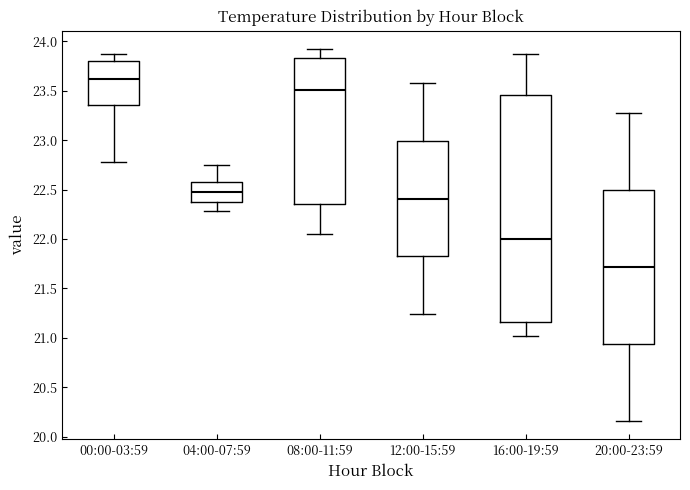

Reading left to right, read every box against the y-axis: the position of its median line, the range the box covers, and the ends of its whiskers. The values are not printed on the chart, so give them approximately, as read against the axis.

00:00-03:59: median 23.60, box 23.35 to 23.80, whiskers 22.80 to 23.85
04:00-07:59: median 22.50, box 22.40 to 22.55, whiskers 22.30 to 22.75
08:00-11:59: median 23.50, box 22.35 to 23.85, whiskers 22.05 to 23.90
12:00-15:59: median 22.40, box 21.85 to 23.00, whiskers 21.25 to 23.60
16:00-19:59: median 22.00, box 21.15 to 23.45, whiskers 21.00 to 23.85
20:00-23:59: median 21.70, box 20.95 to 22.50, whiskers 20.15 to 23.30